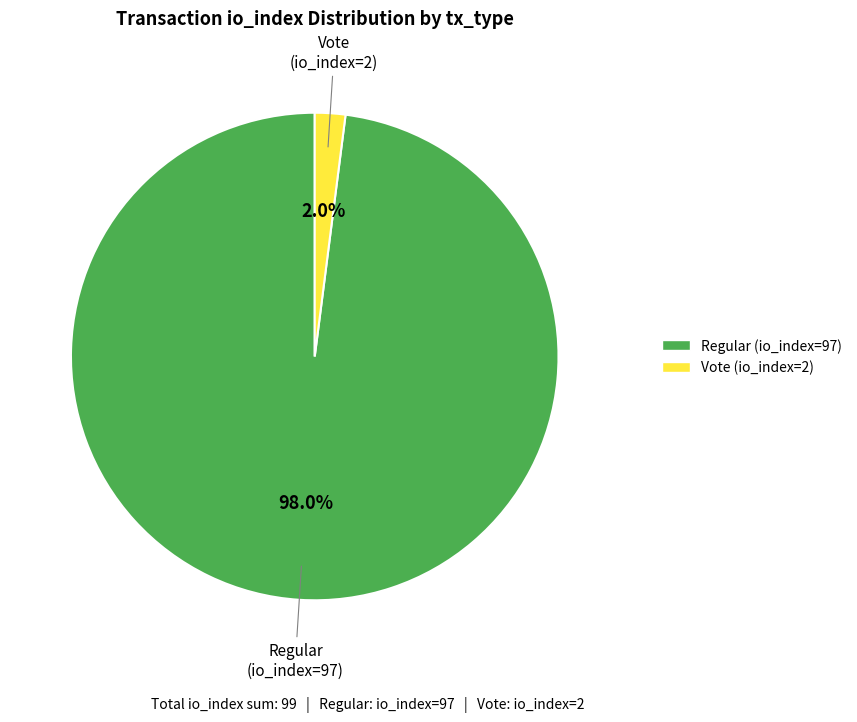

Count the number of slices in the pie.

2